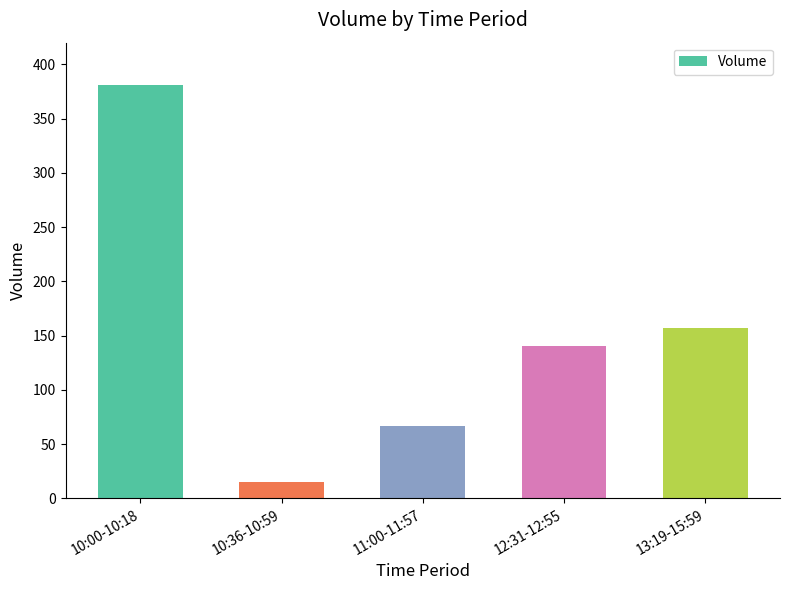

Is it true that the value at 10:00-10:18 is 578?

False